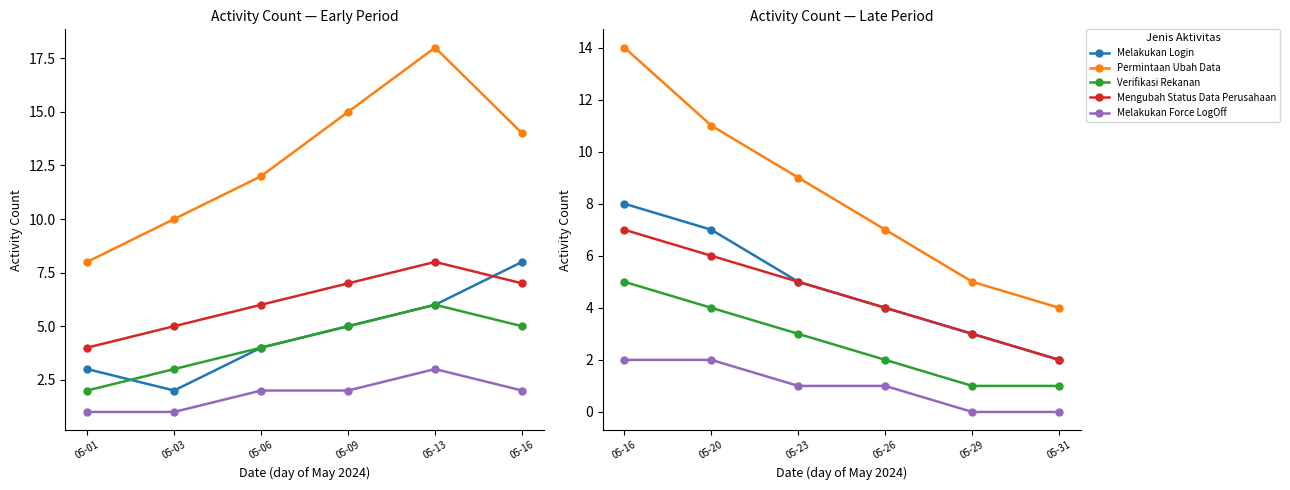

Is this an area chart (filled region under the line)?

No